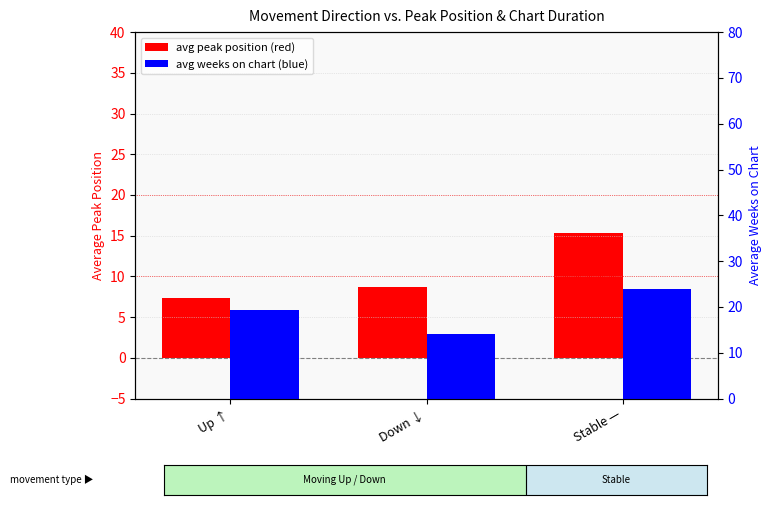

How many groups of bars are there?

3